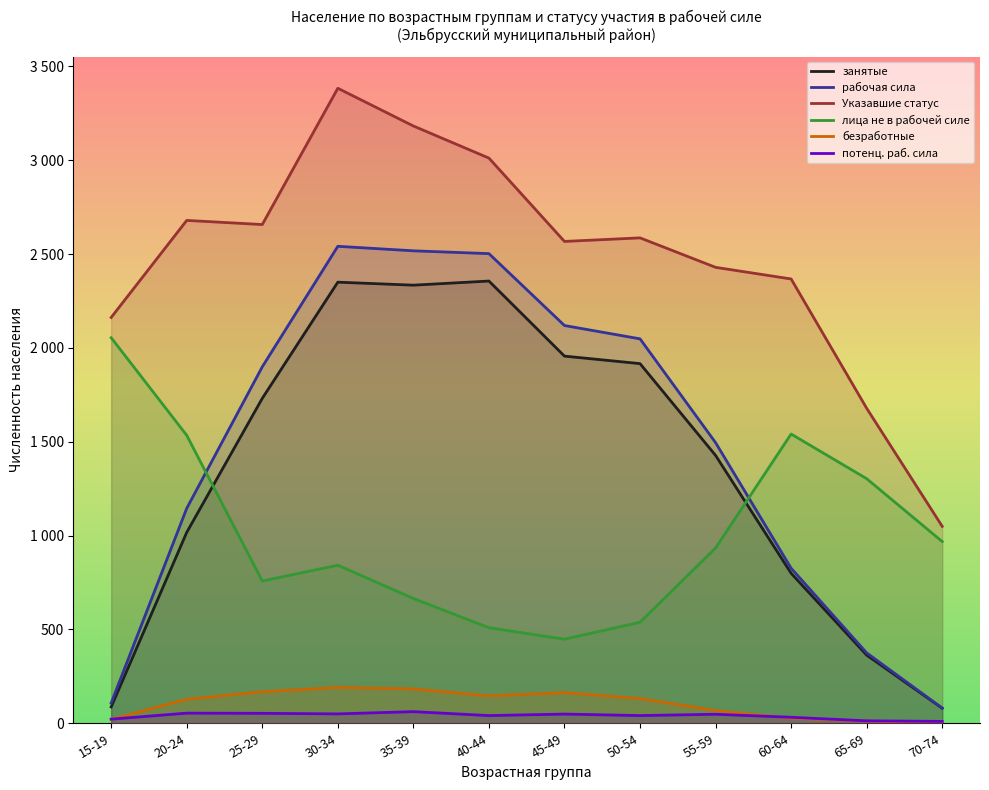

What is the spread (max minus min) of values at 25-29?

2604